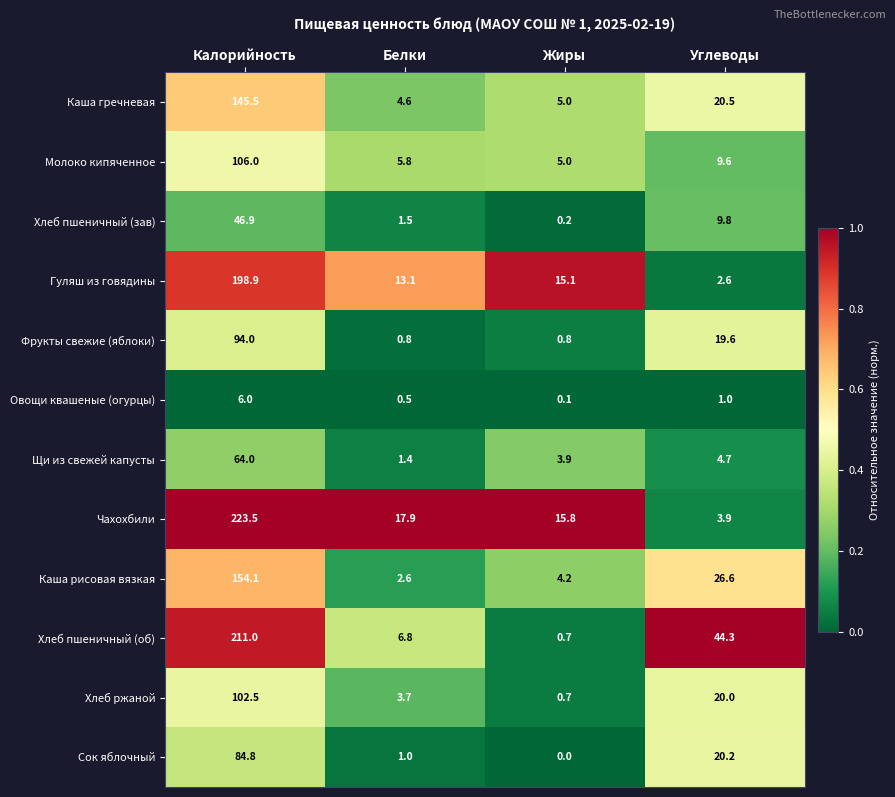

At which category is the sum across all series the highest?

Калорийность